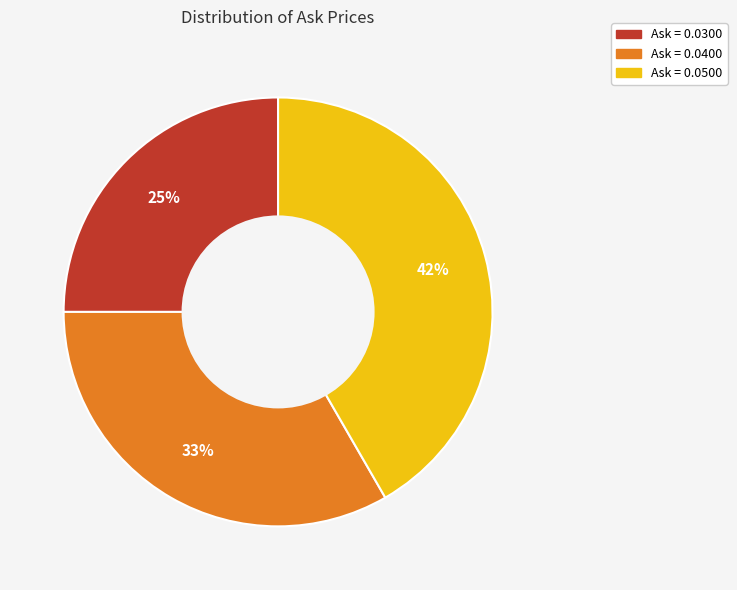

To the nearest percent, what is the difference between the largest and smallest slice percentages?

17%